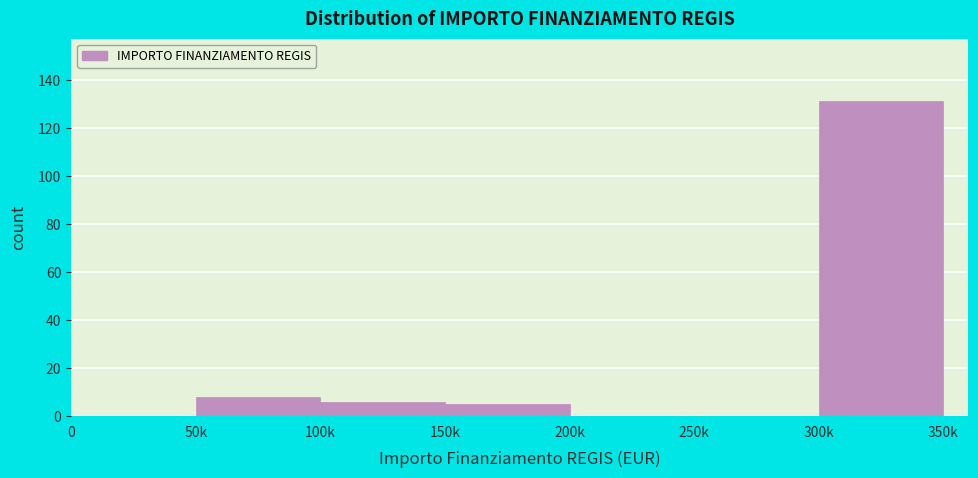

Reading right to left, transcribe all the data shown in this chart.

300k=131	250k=0	200k=0	150k=5	100k=6	50k=8	0=0